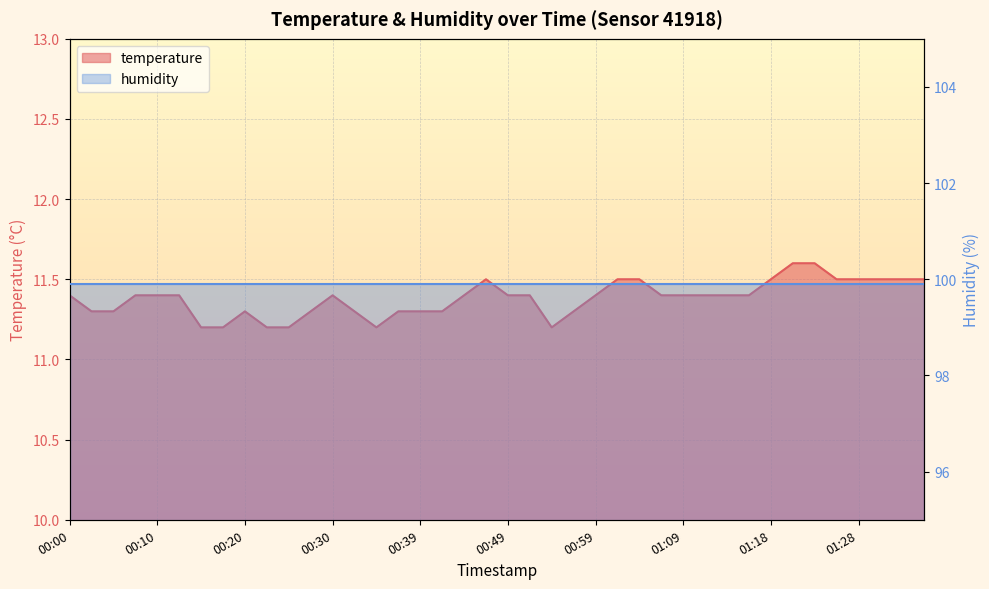

What is the sum of all values?

455.2